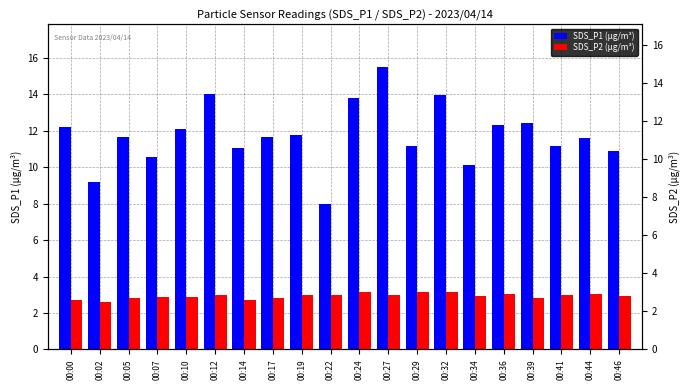

What is the lowest value of the SDS_P2 (µg/m³) series?

2.6